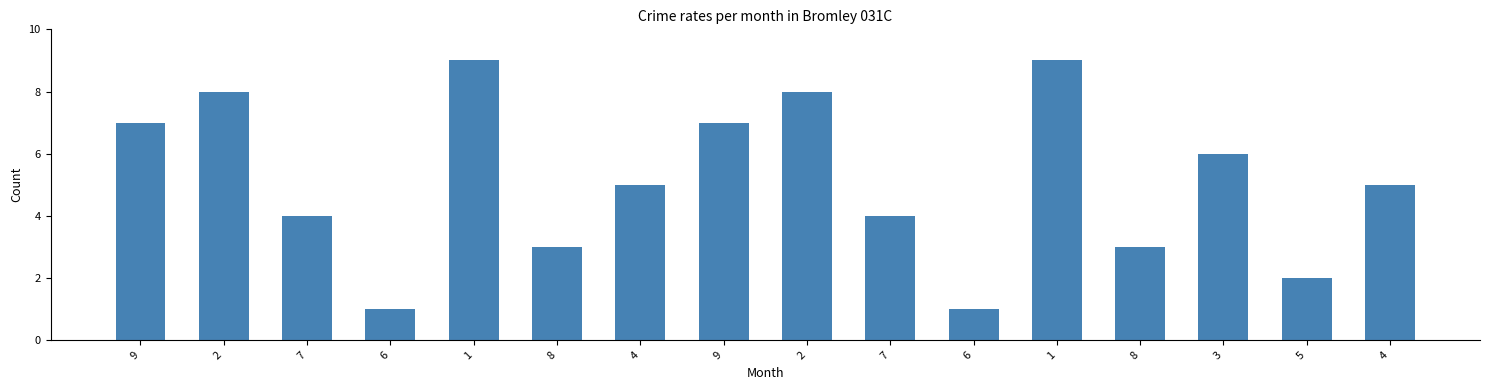

What is the sum of all values?

82